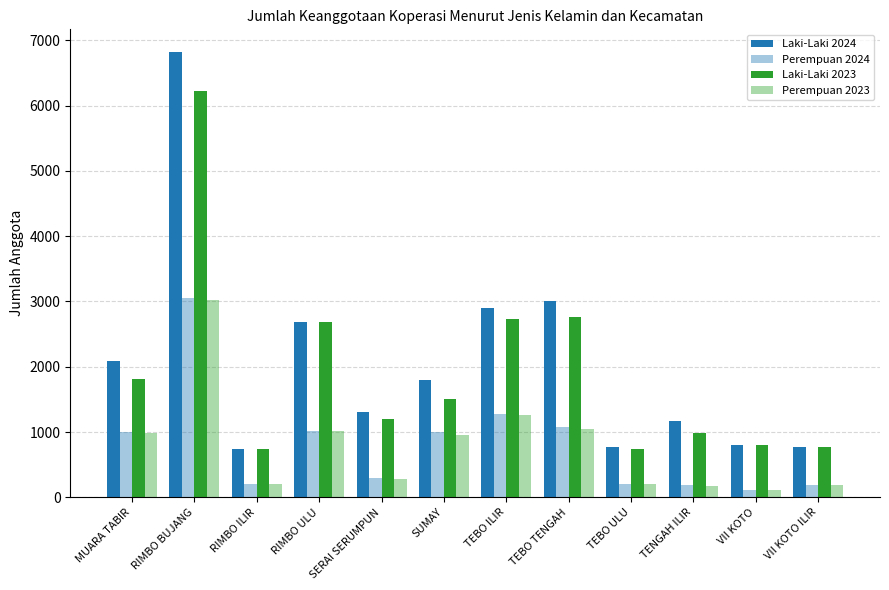

Is it true that Laki-Laki 2023 equals 1502 at SUMAY?

True